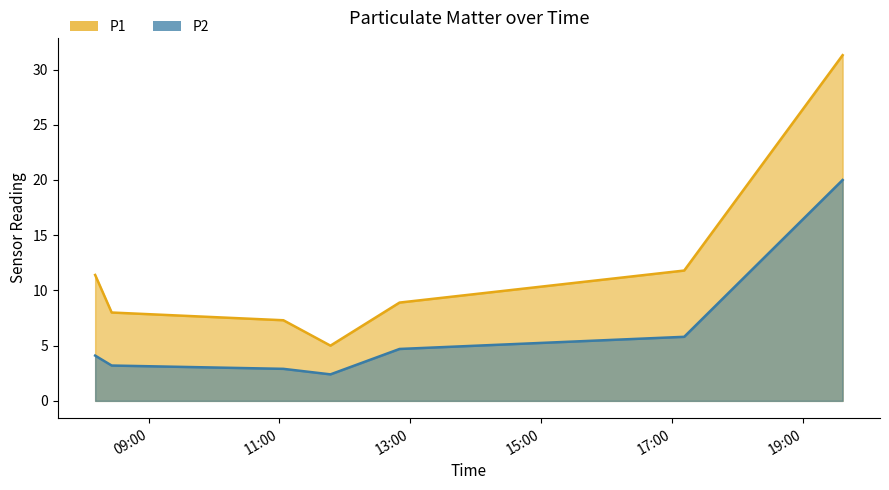

Where is the first local minimum for P2?

2023-03-14T11:46:47